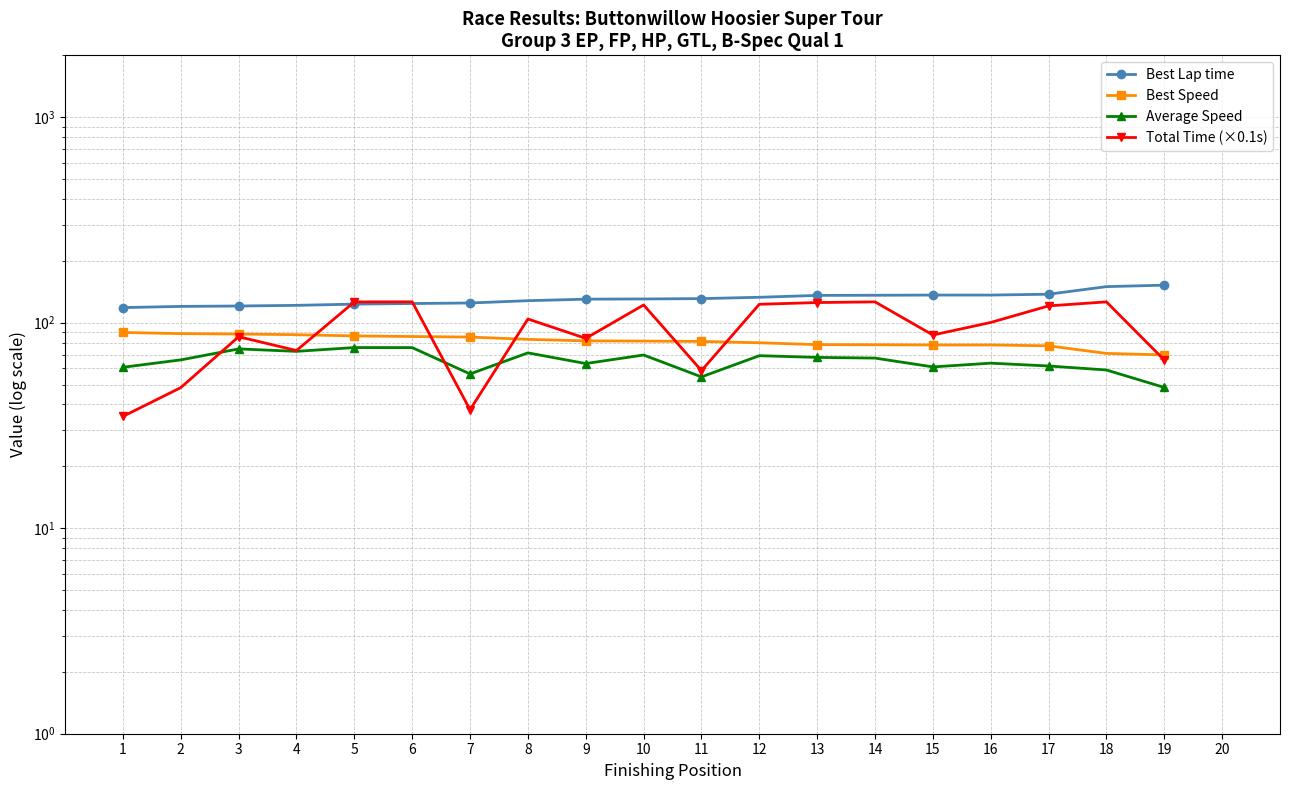

At which label does Total Time (×0.1s) first exceed 104?

5